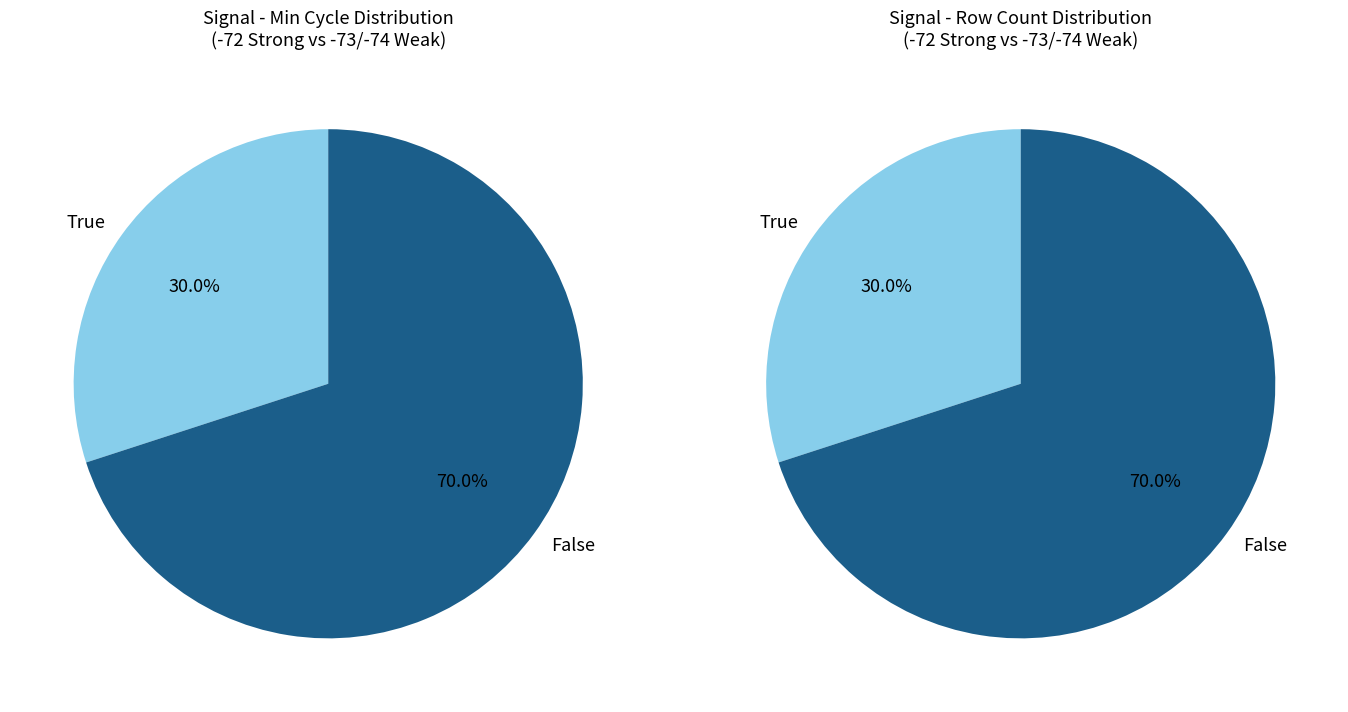

True or false: 5 accounts for 1% of the total.

False